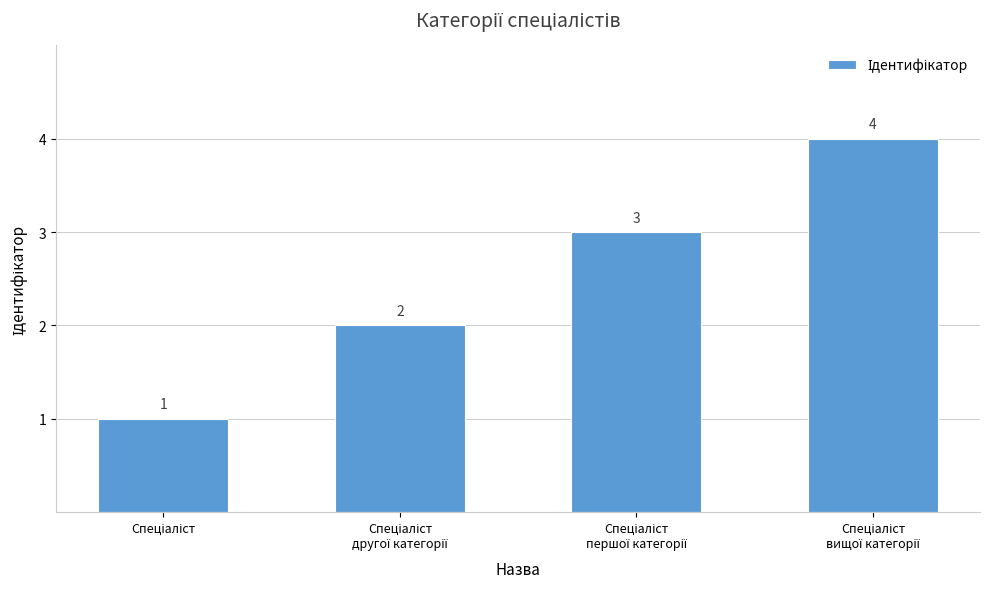

How many values are between 2 and 4?

3